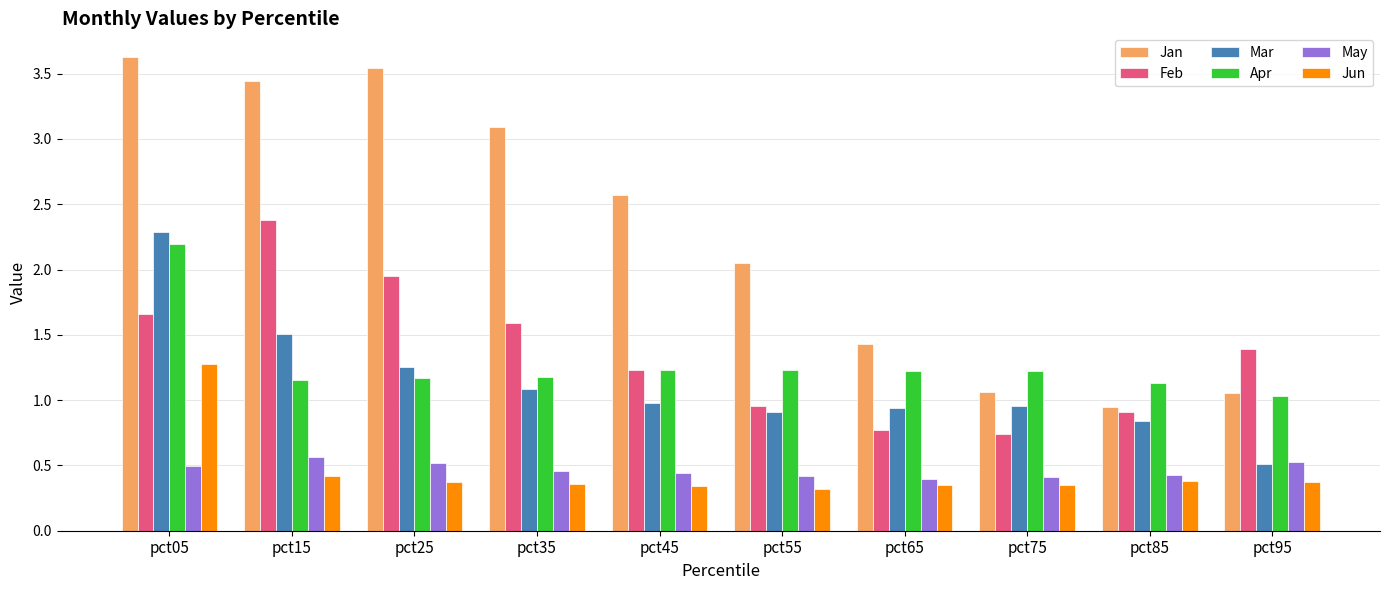

At how many categories does at least one series exceed 2?

6